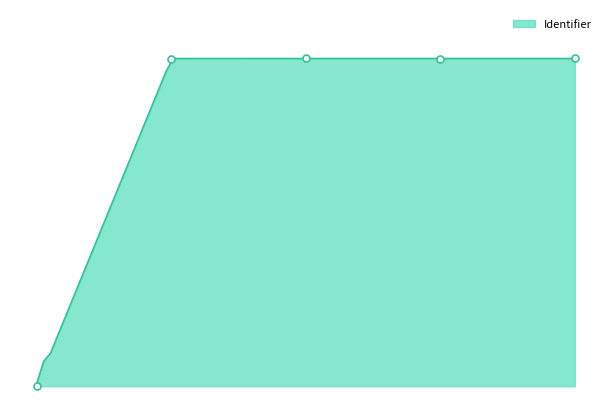

Approximately how many times larger is the value at 2015-03-03 12:36:44 compared to 2015-03-03 12:36:44?

1.0